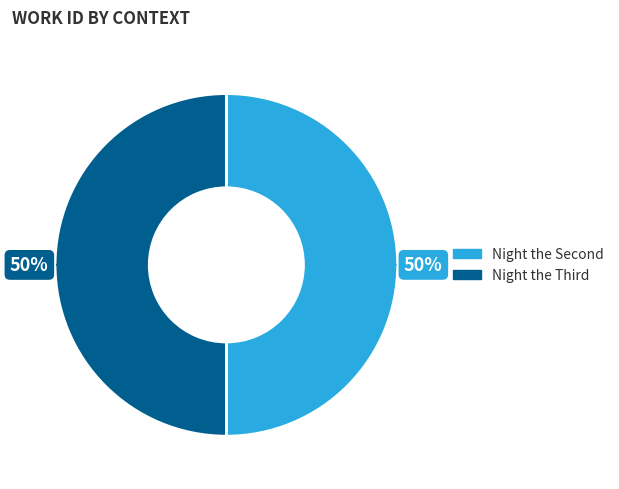

To the nearest percent, what is the average slice percentage?

50%